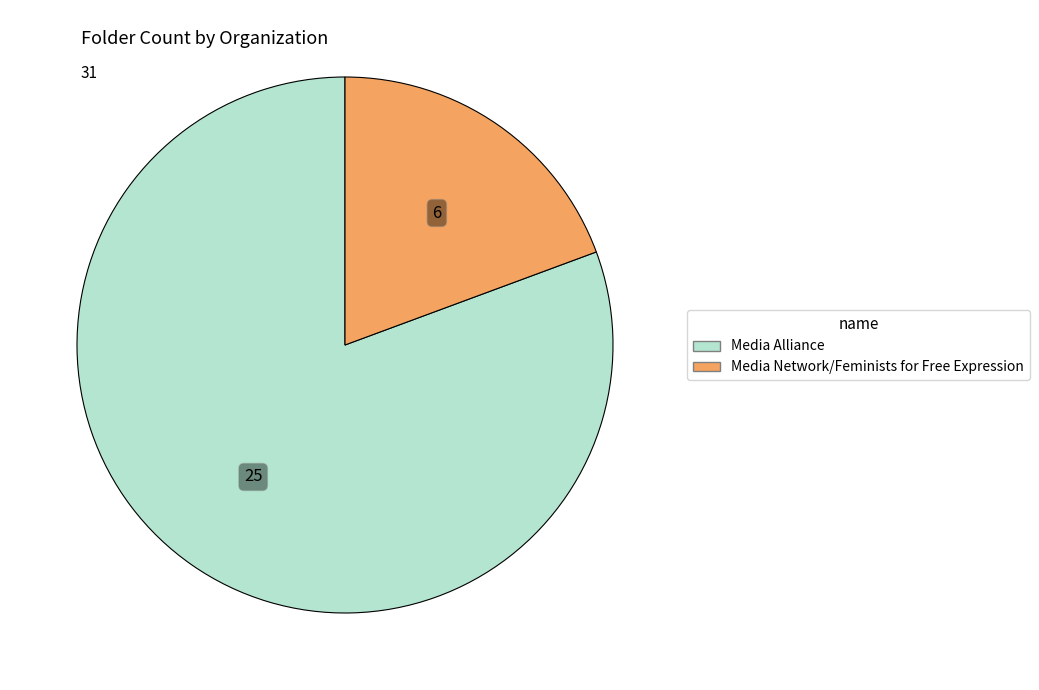

How many segments does this pie chart have?

2